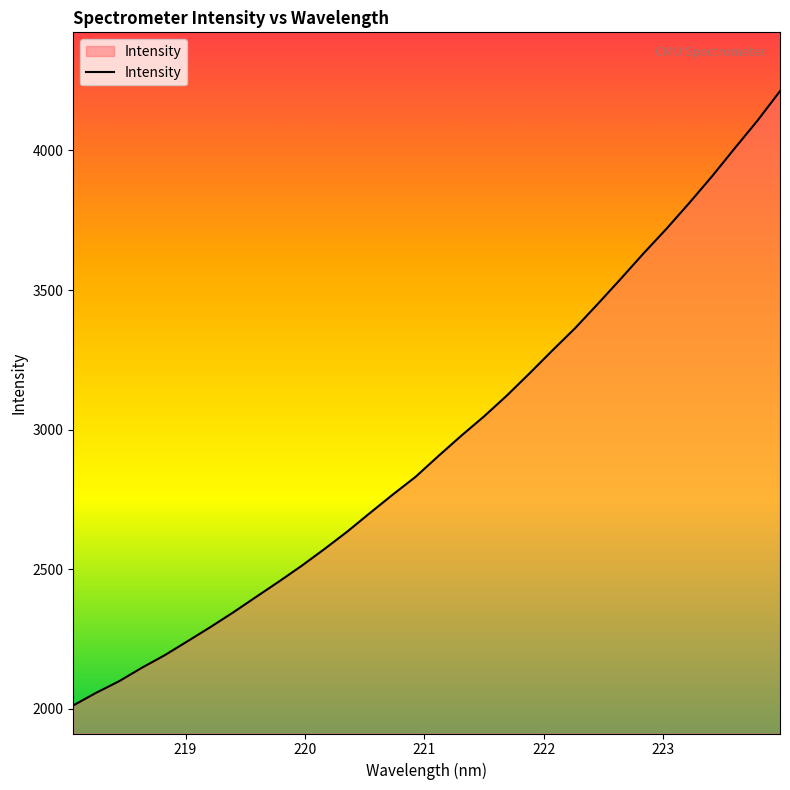

What is the difference between the maximum and minimum values?

2200.4